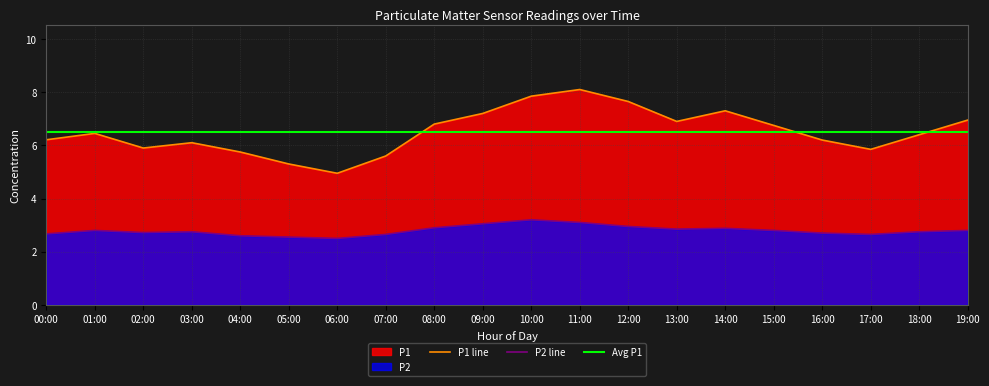

Reading right to left, extract all data points from this chart.

P1: 19:00=7.0	18:00=6.4	17:00=5.8	16:00=6.2	15:00=6.8	14:00=7.3	13:00=6.9	12:00=7.7	11:00=8.1	10:00=7.8	09:00=7.2	08:00=6.8	07:00=5.6	06:00=5.0	05:00=5.3	04:00=5.8	03:00=6.1	02:00=5.9	01:00=6.5	00:00=6.2
P2: 19:00=2.8	18:00=2.8	17:00=2.6	16:00=2.7	15:00=2.8	14:00=2.9	13:00=2.9	12:00=3.0	11:00=3.1	10:00=3.2	09:00=3.0	08:00=2.9	07:00=2.6	06:00=2.5	05:00=2.5	04:00=2.6	03:00=2.8	02:00=2.7	01:00=2.8	00:00=2.7